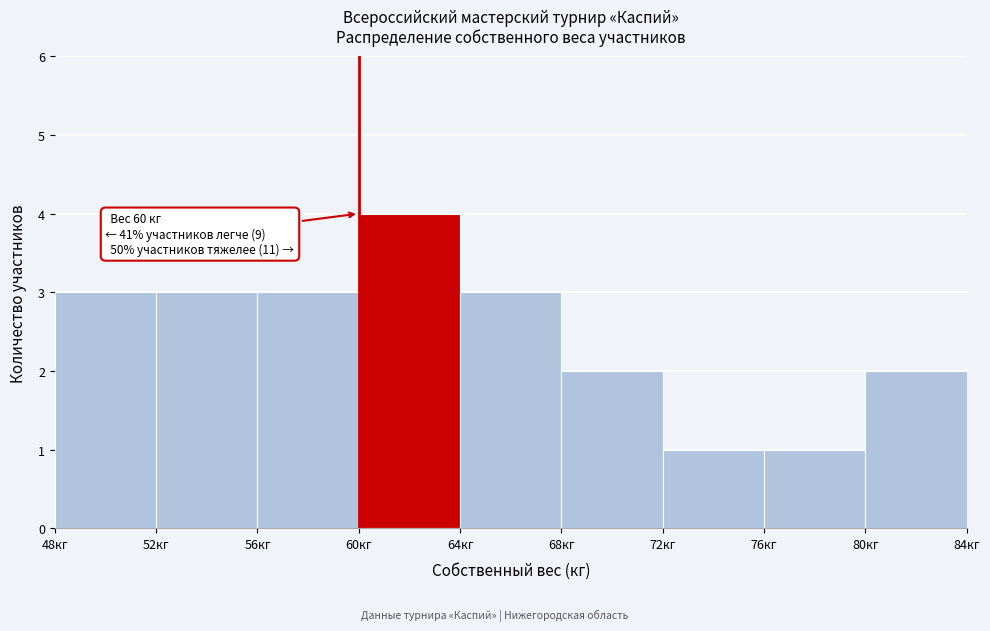

Which range on the x-axis has the tallest bar?

60 to 64